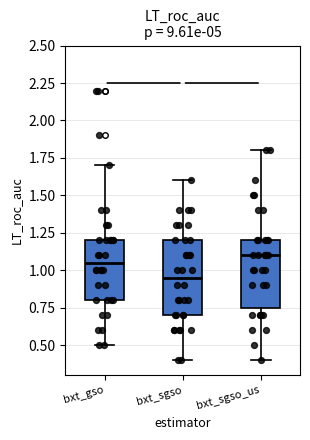

Where does the upper whisker of the box for bxt_sgso end on the y-axis? The values are not printed on the chart, so give them approximately, as read against the axis.

1.60